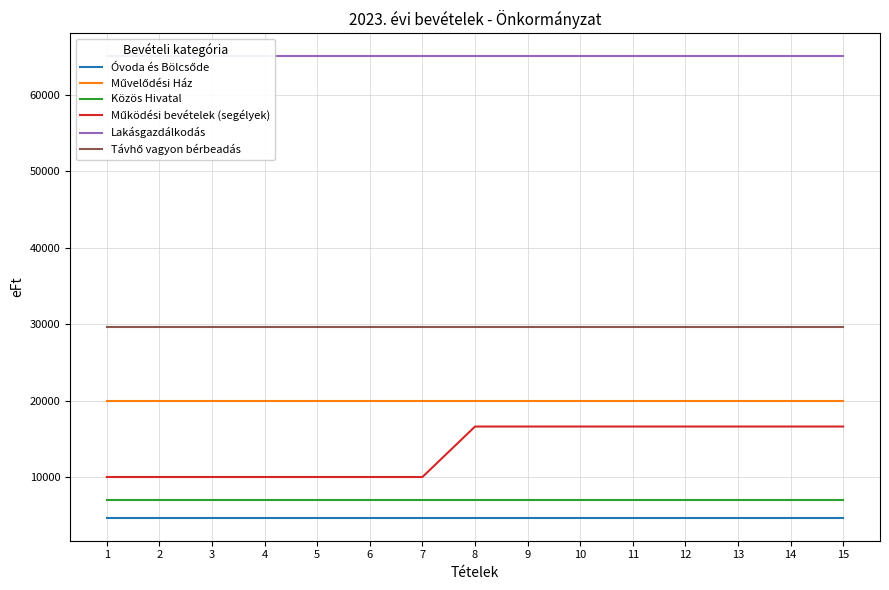

Is the value of Közös Hivatal at 9 greater than the value of Működési bevételek (segélyek) at 14?

No